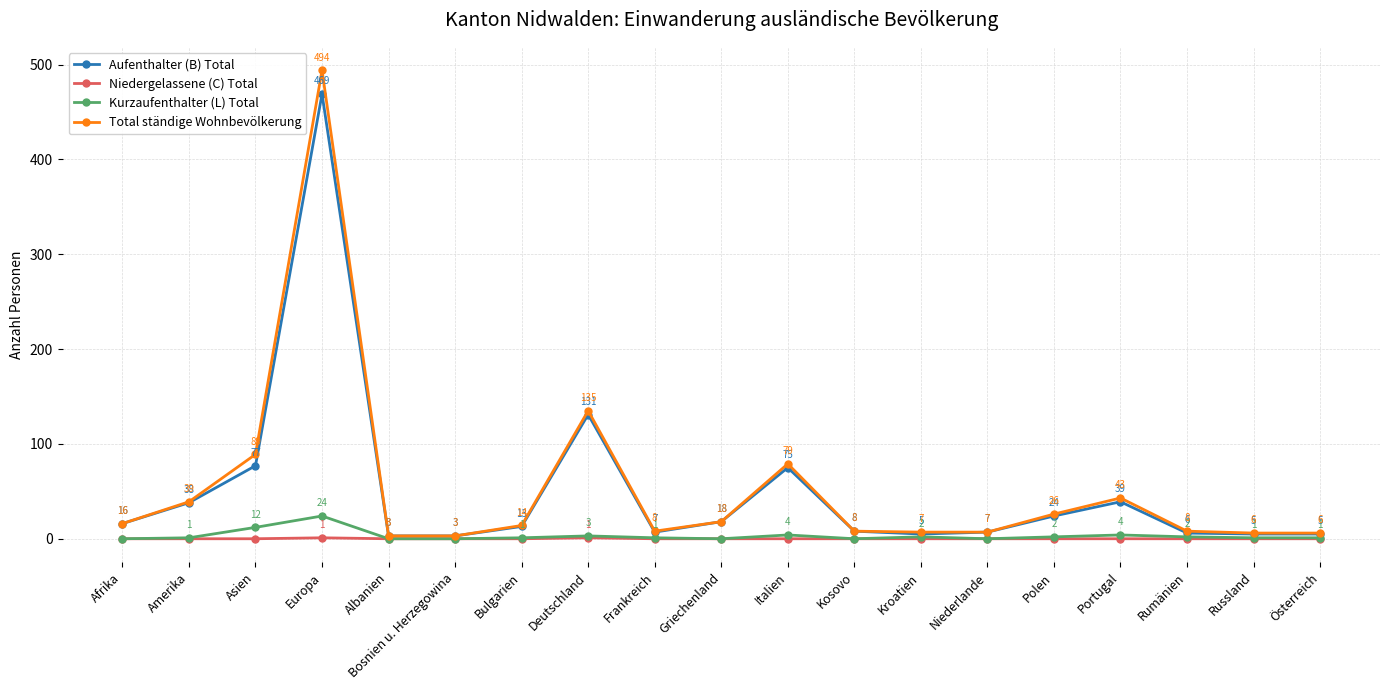

What is the value of the Kurzaufenthalter (L) Total point at the 18th from the left?

1